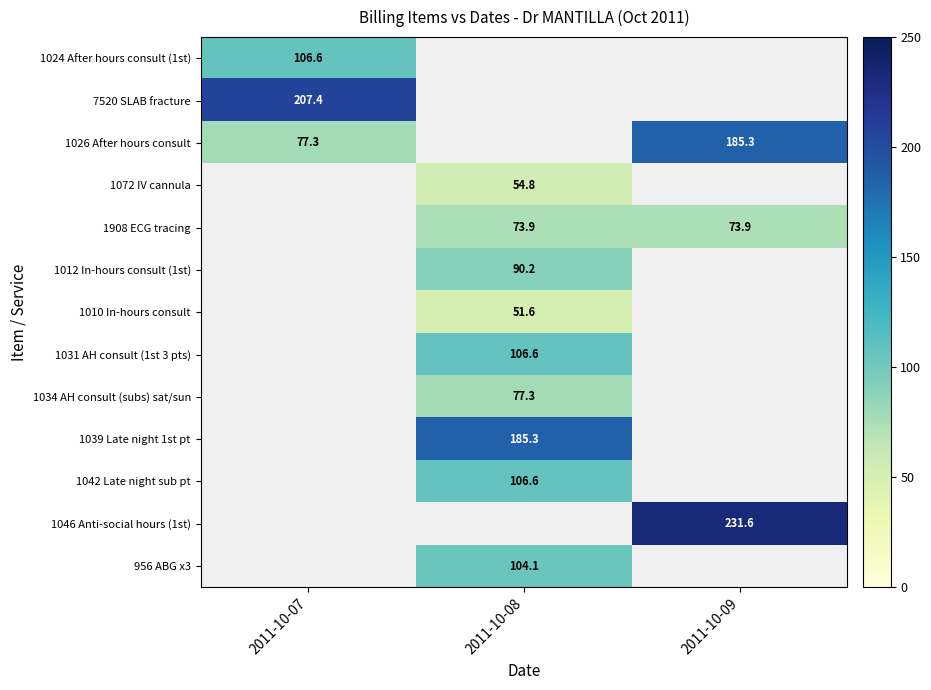

The 1026 After hours consult series shows 311.9 at 2011-10-09. True or false?

False